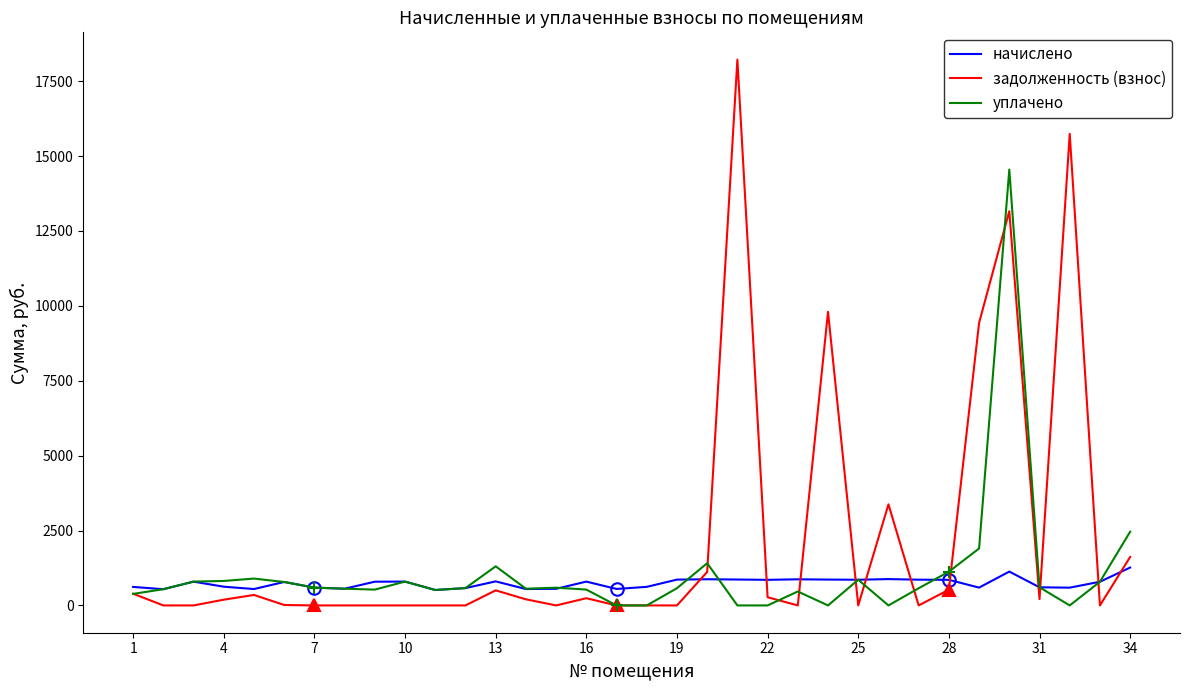

How many series are shown in this chart?

3